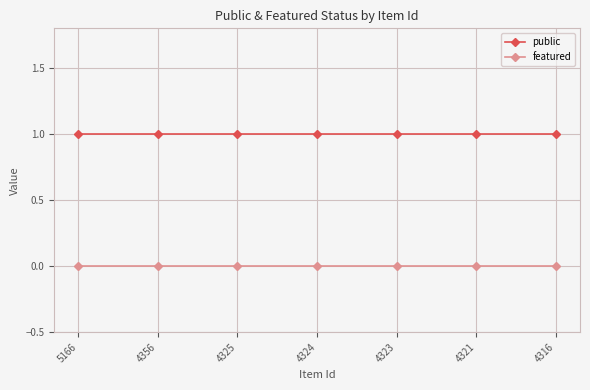

List the series in order of their overall mean, lowest first.

featured, public